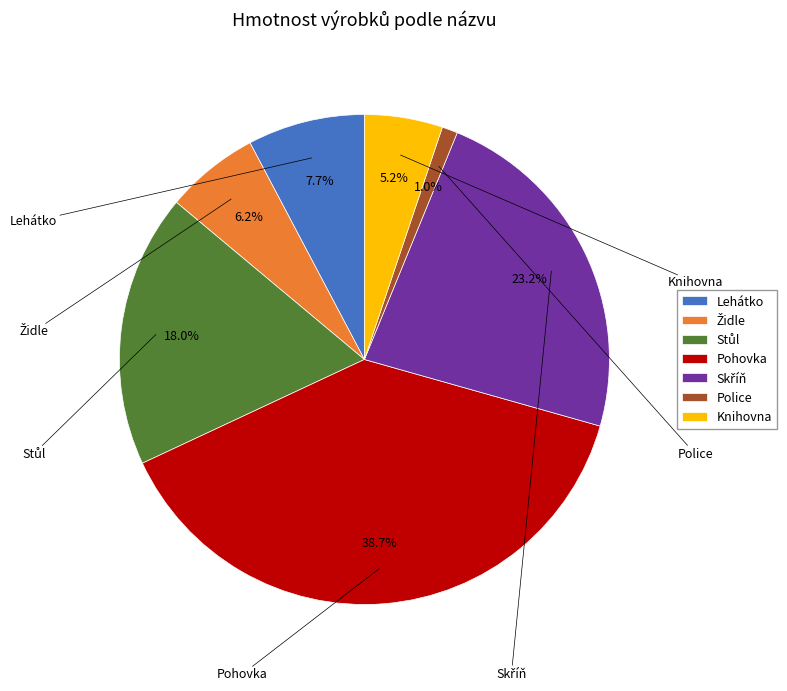

Is the sum of Knihovna and Lehátko greater than half?

No